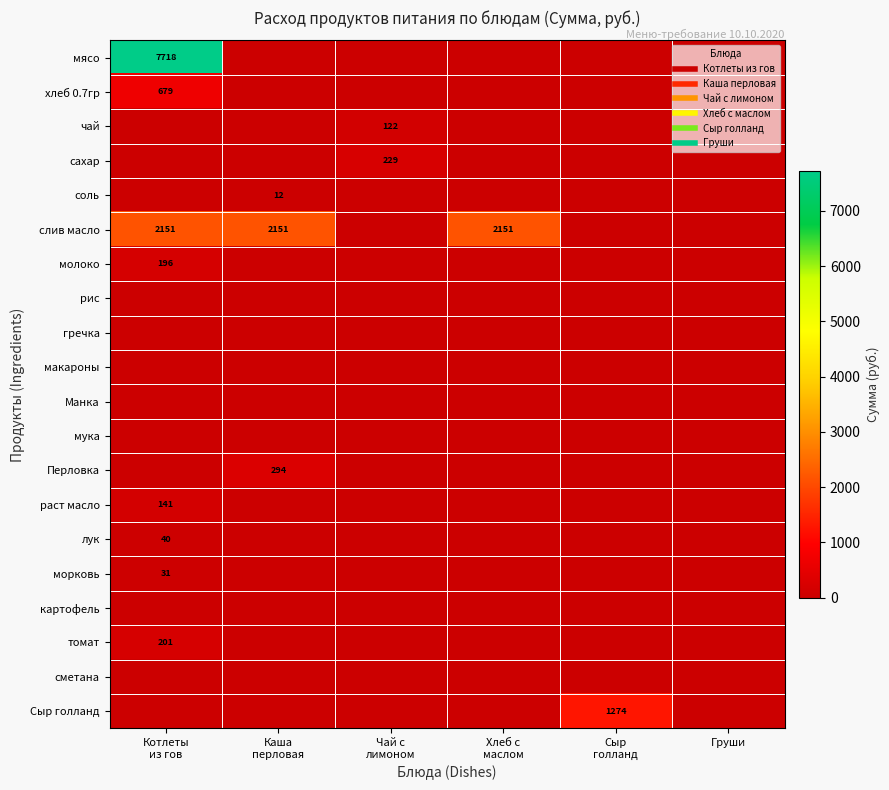

How many values in морковь are above zero?

1